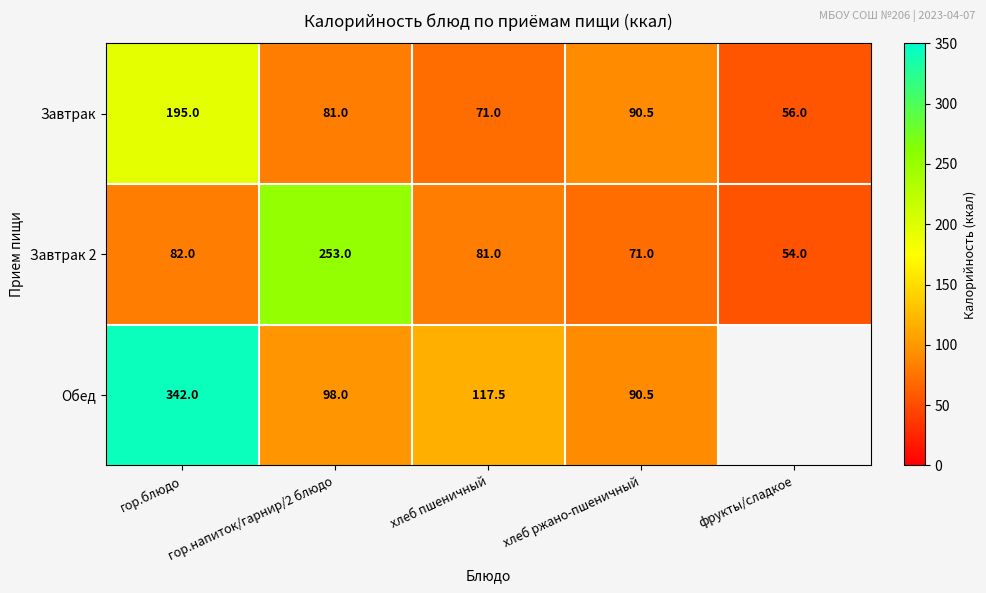

At which category is the sum across all series the highest?

гор.блюдо